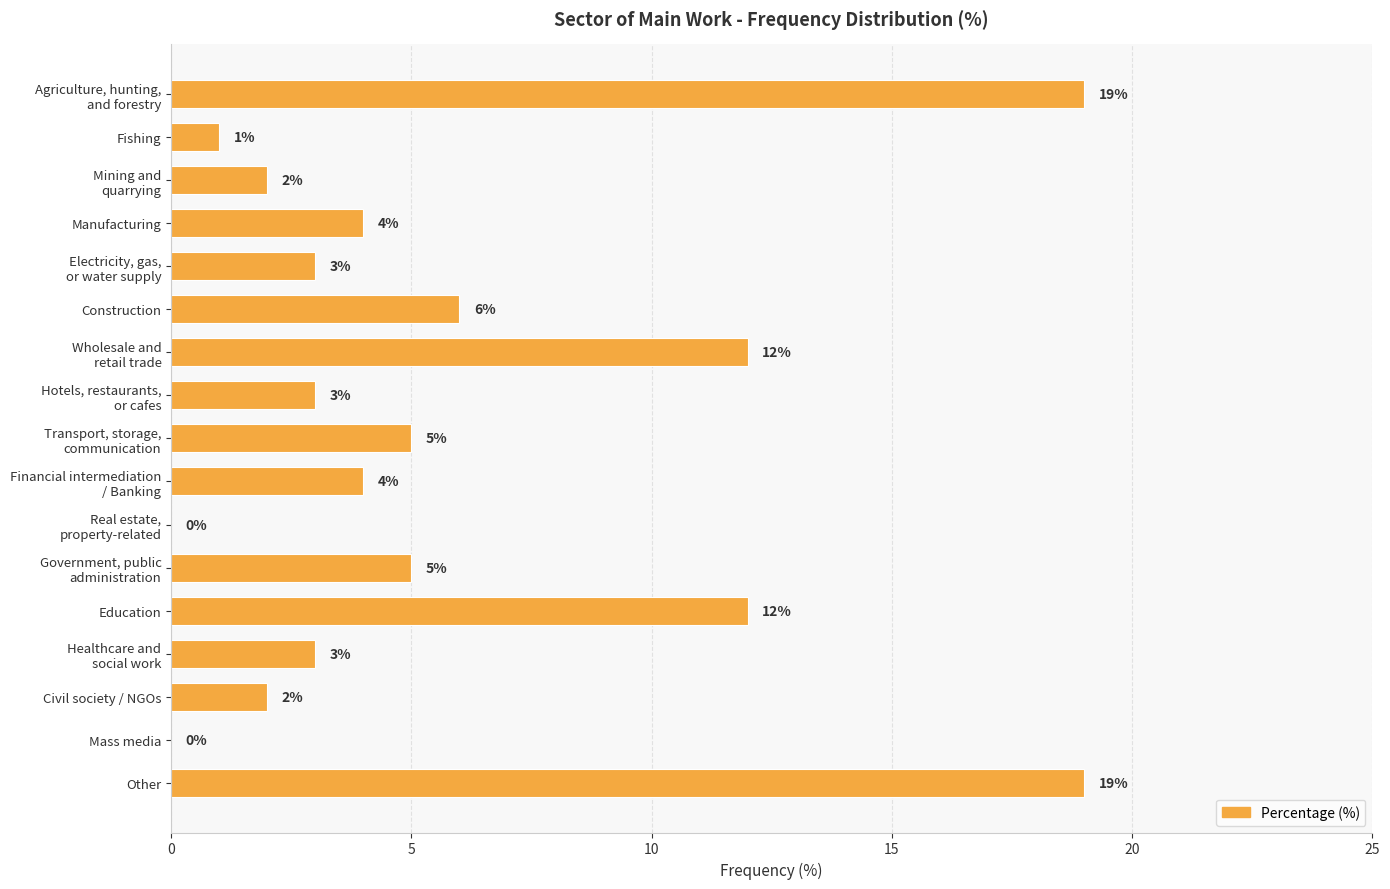

What is the maximum value shown in the chart?

19